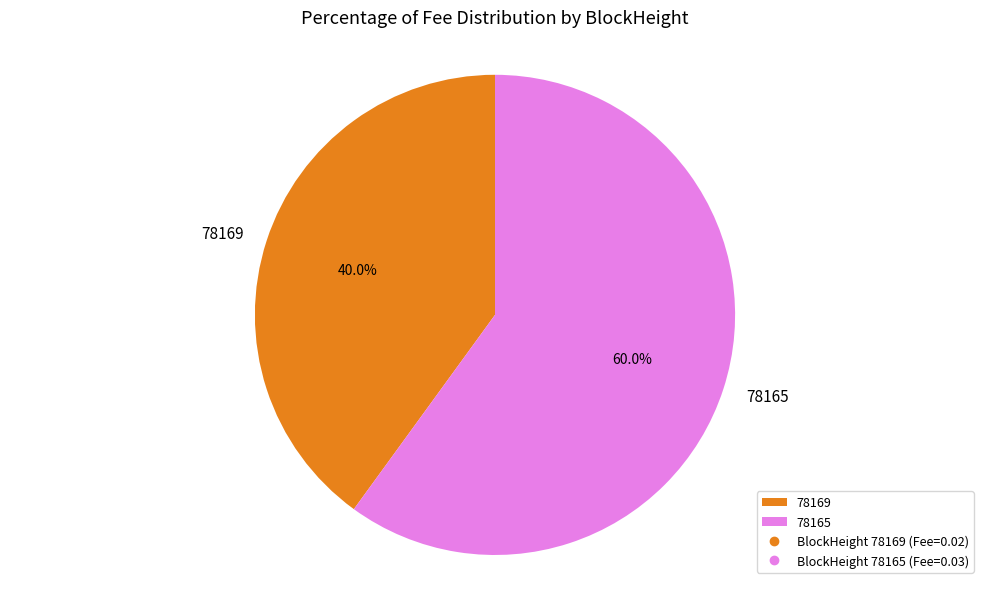

To the nearest percent, what percentage of the pie is 78165?

60%